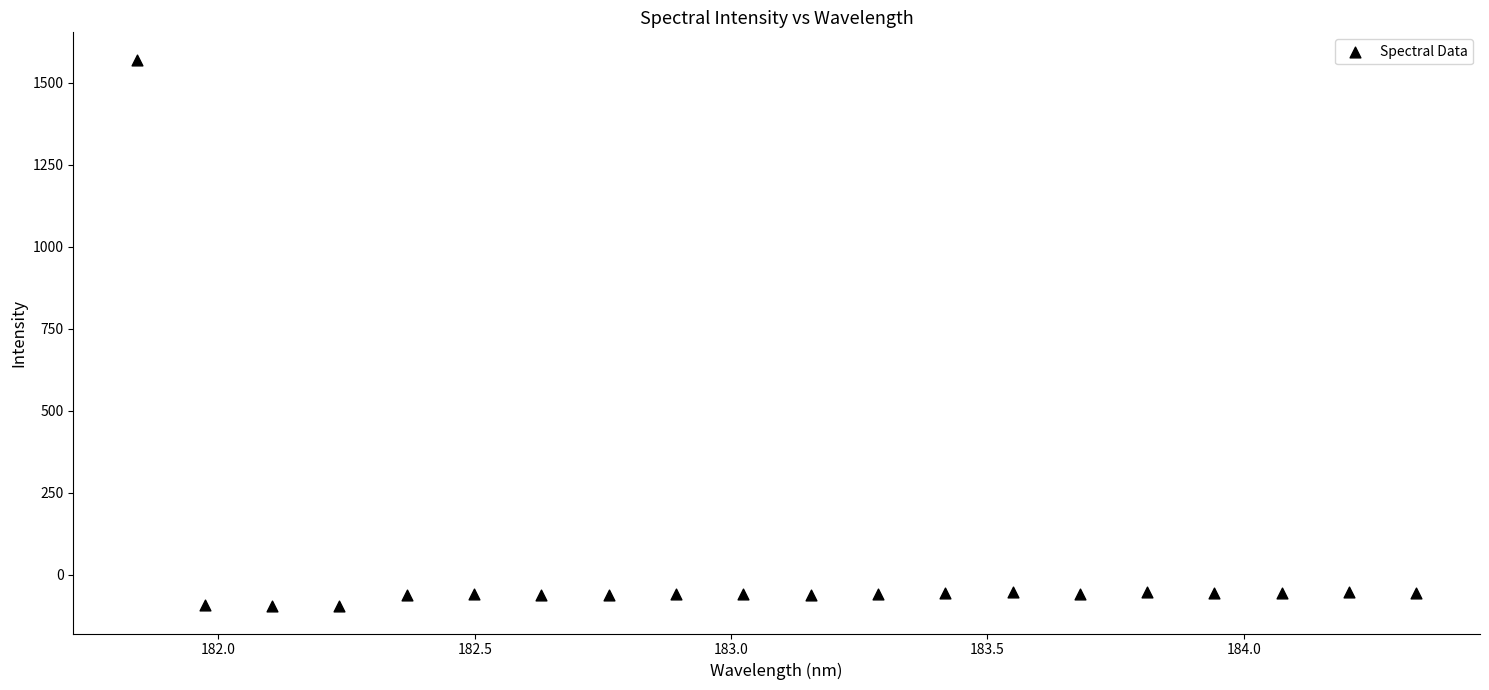

What is the range of X values (max minus min)?

2.5